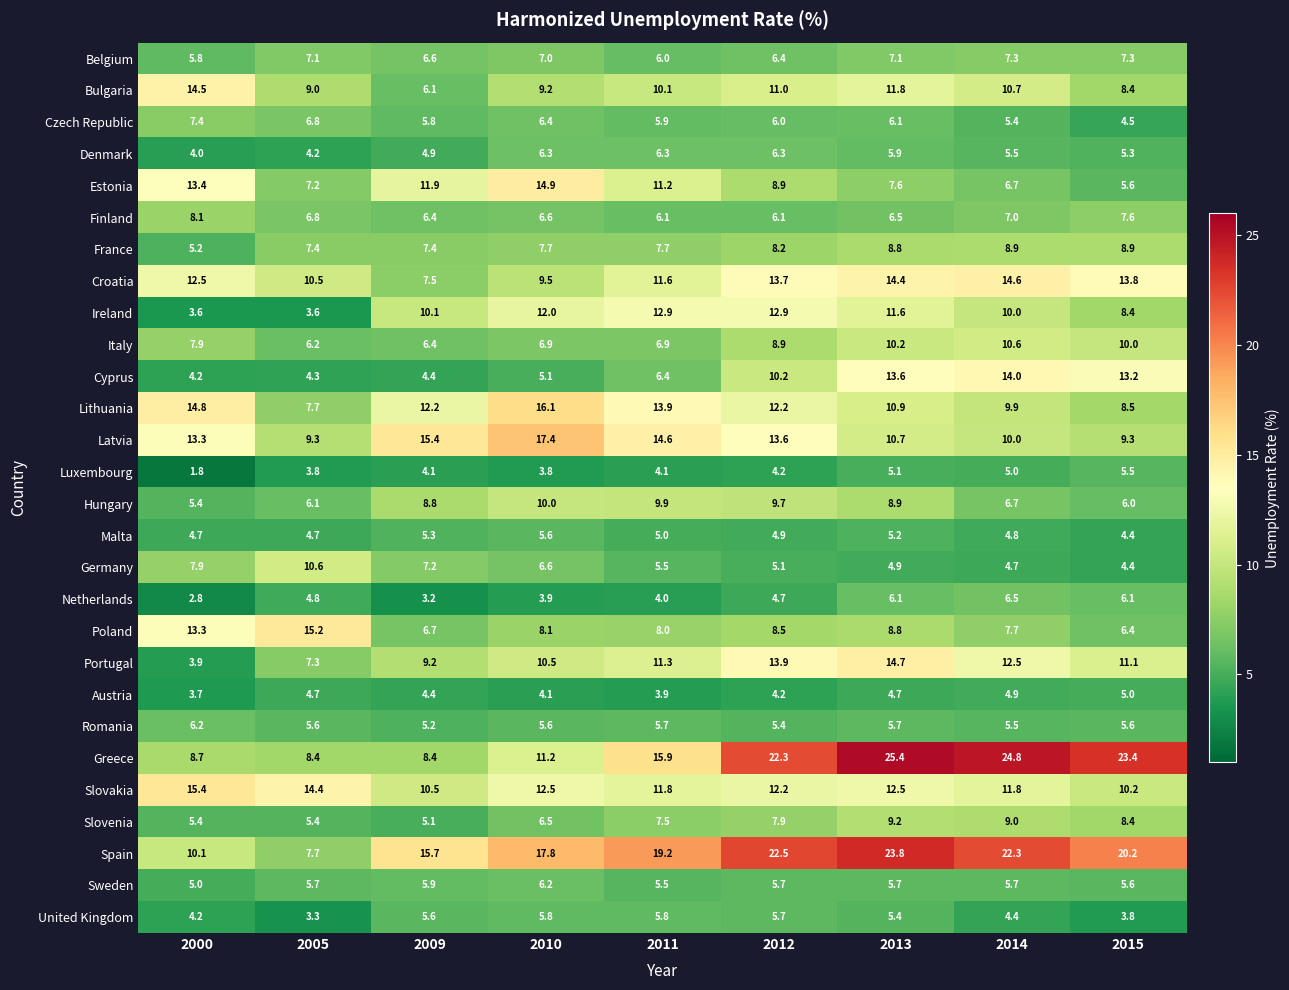

What is the difference between the highest and lowest values at 2010?

14.0